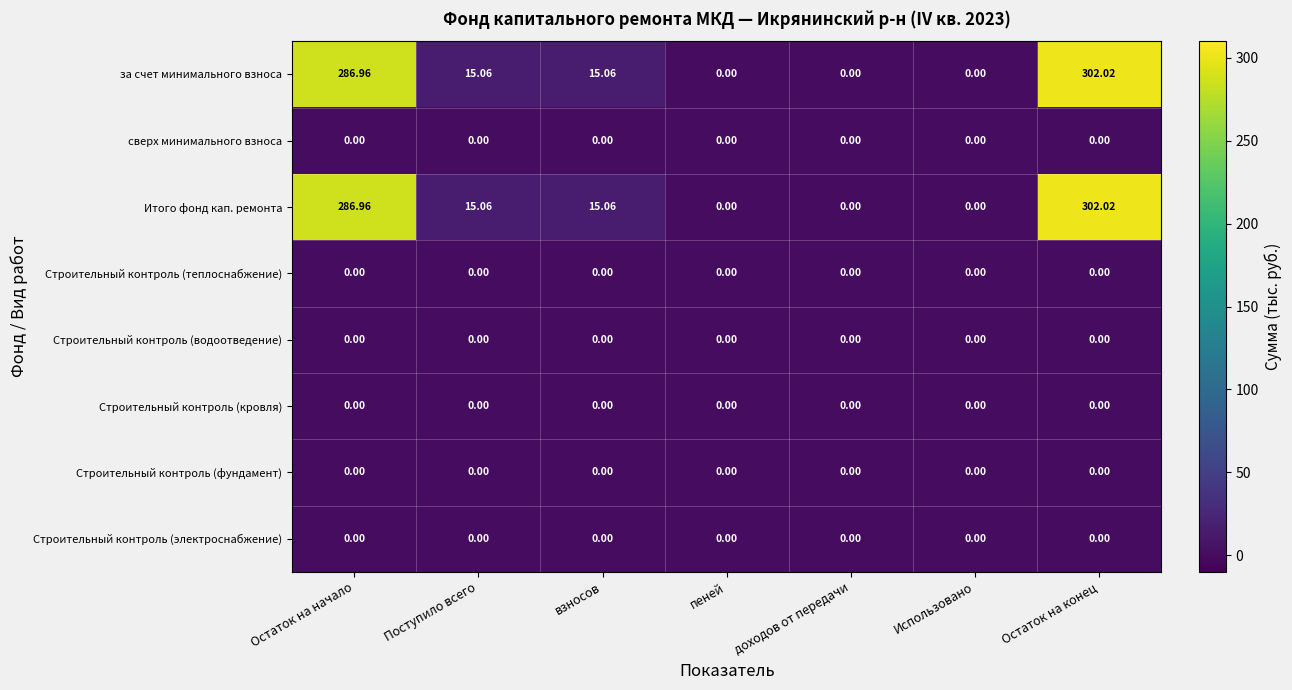

At which label does Итого фонд кап. ремонта reach its peak?

Остаток на конец